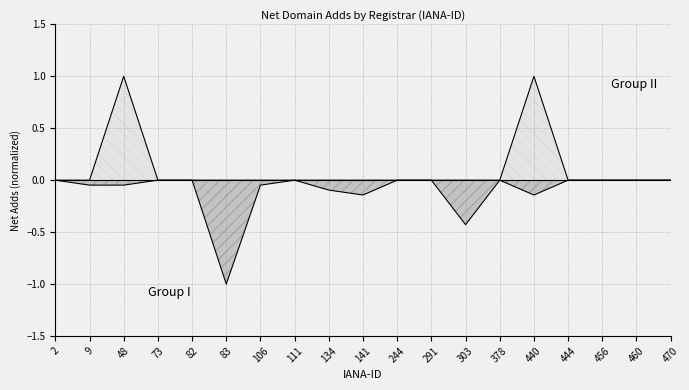

True or false: Group I (net-adds-1-yr) and Group II (net-adds-2-yr) intersect in this chart.

False